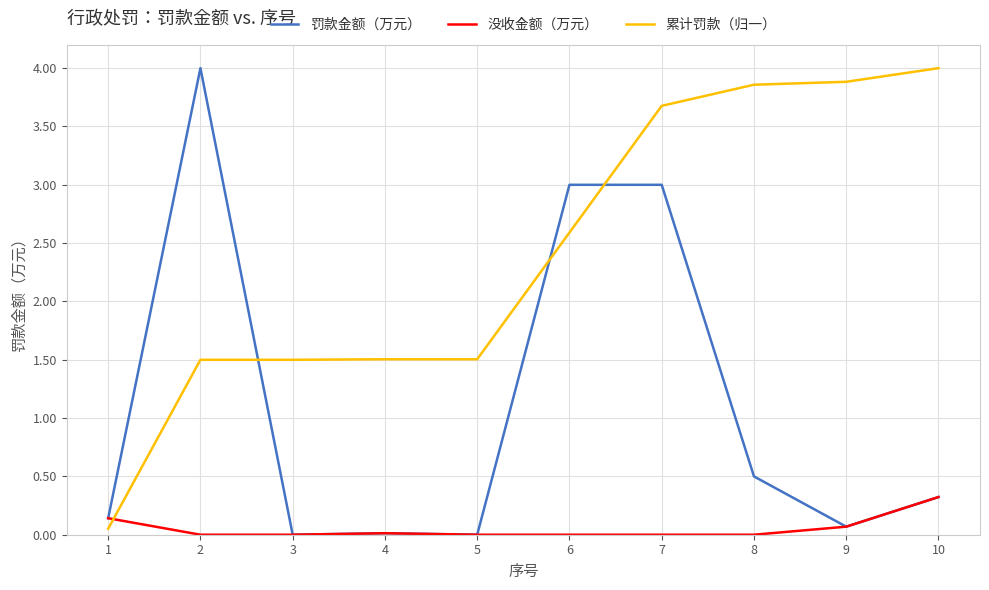

At which label does 累计罚款（归一） first exceed 2?

6